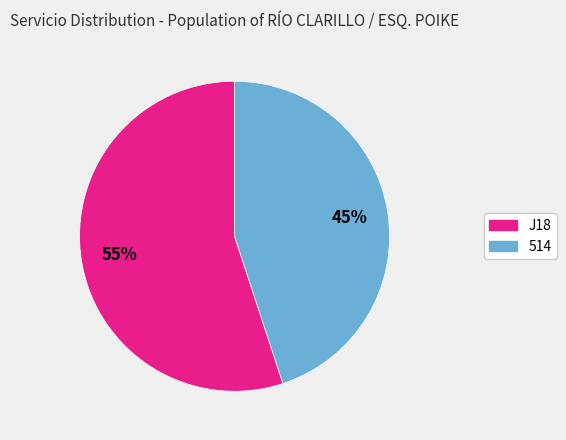

What is the ratio of the value at 514 to the value at J18?

0.8